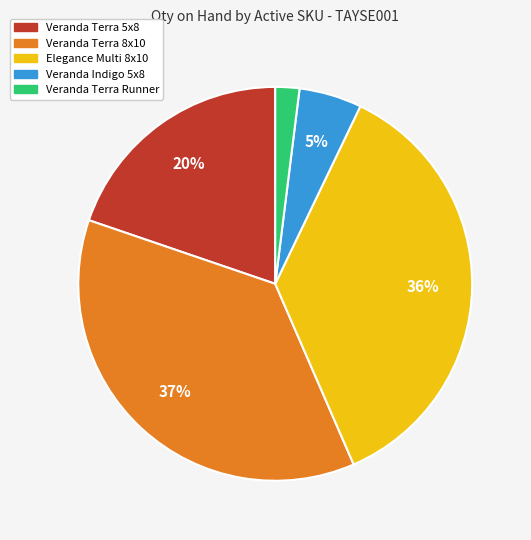

To the nearest percent, what is the difference between the Veranda Indigo 5x8 and Veranda Terra 5x8 slice percentages?

15%